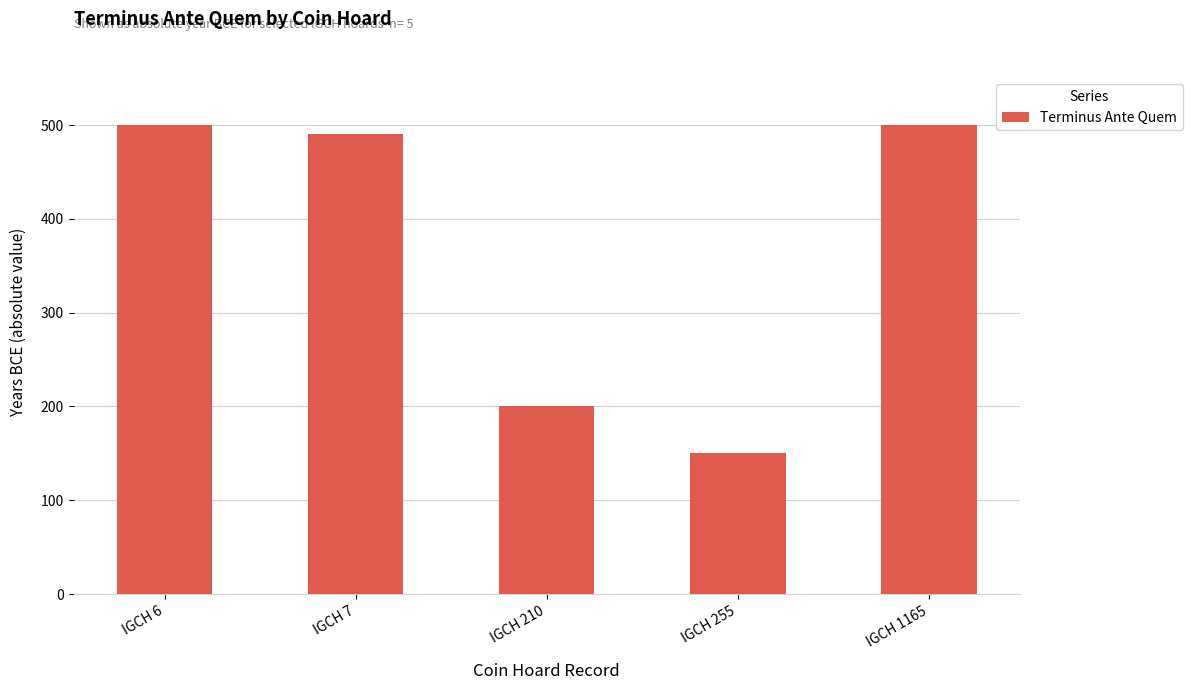

How many bars are there in total?

5